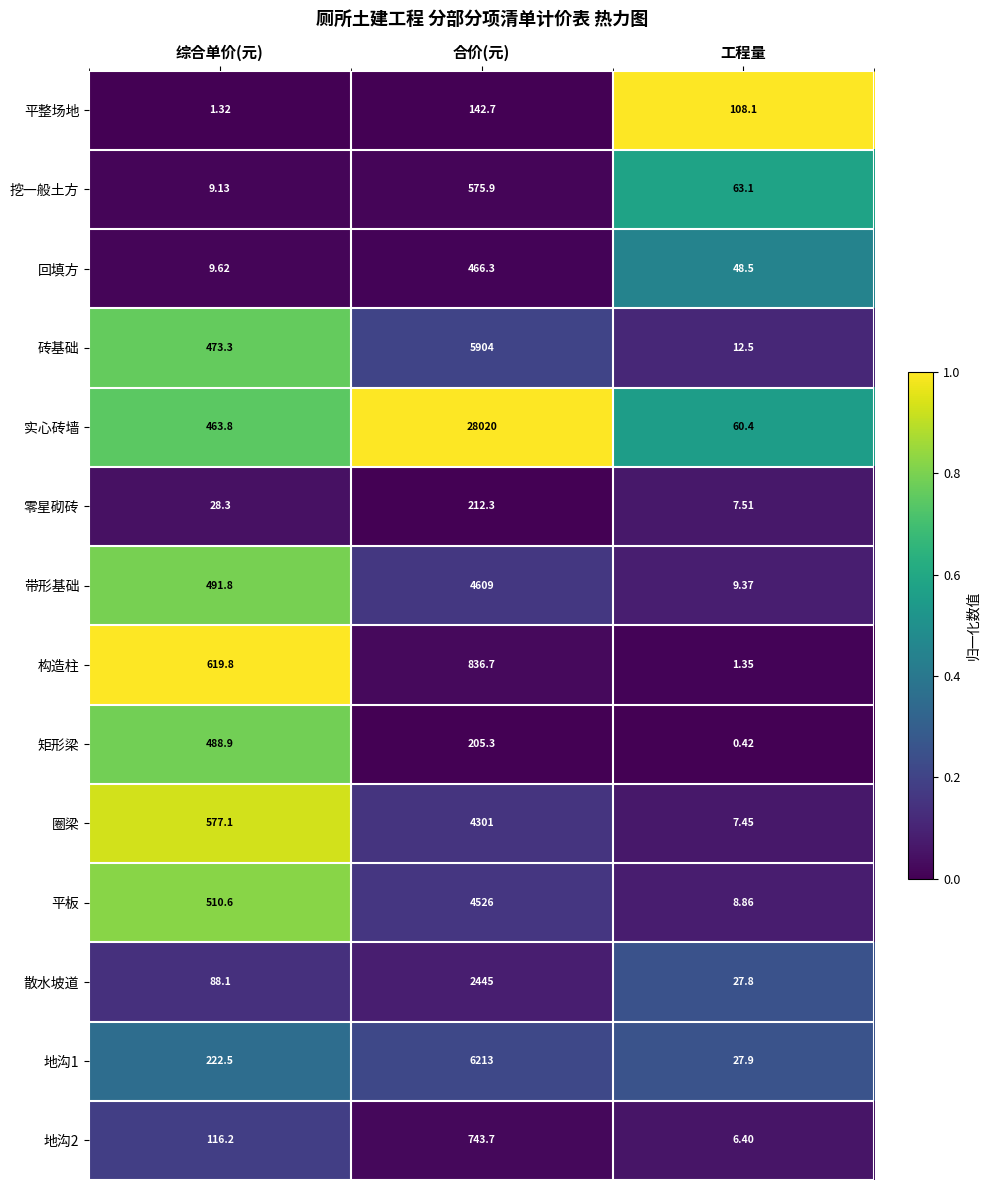

Is the value of 构造柱 at 综合单价(元) greater than the value of 平板 at 合价(元)?

No